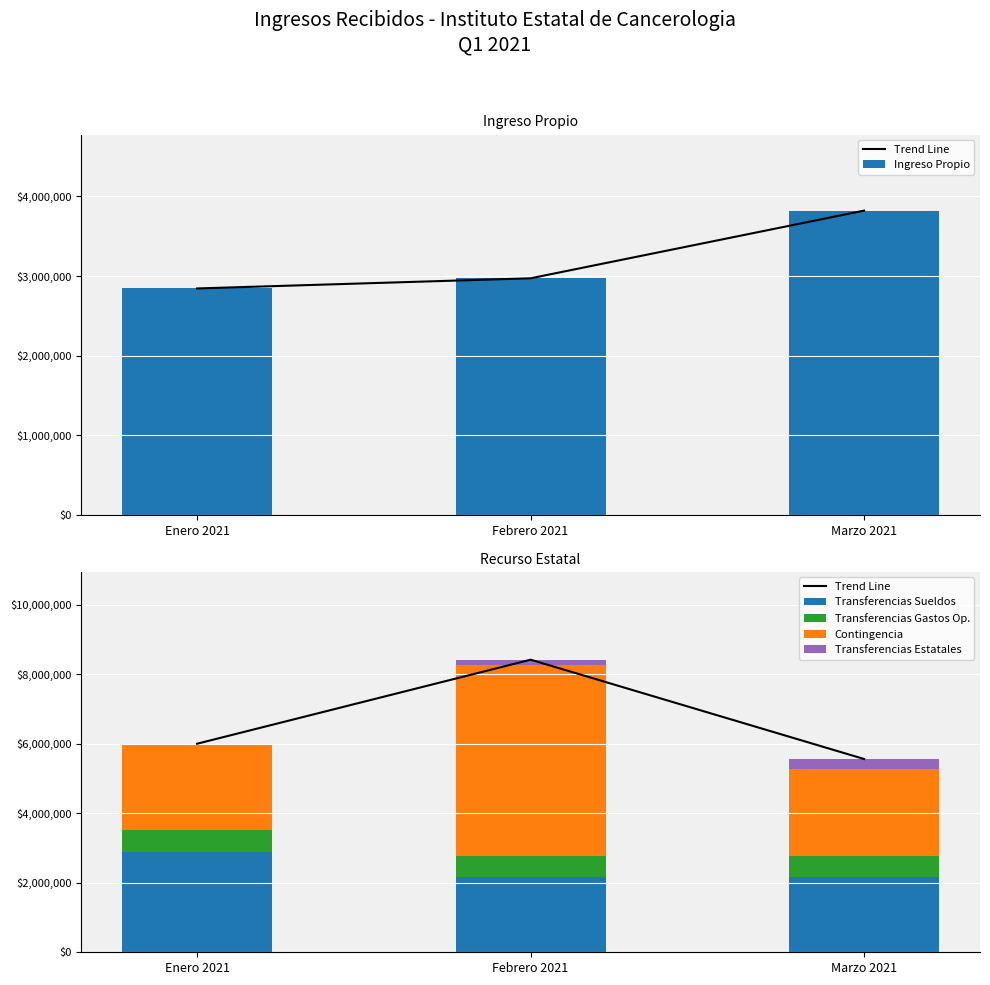

Rank the series at Enero 2021 from lowest to highest value.

Transferencias Estatales, Transferencias Gastos Op., Contingencia, Ingreso Propio, Transferencias Sueldos, Trend Line